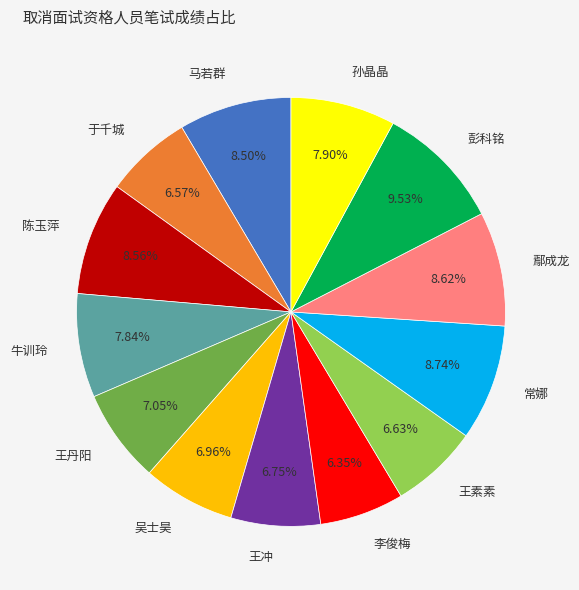

Is it true that 王冲 is 7% of the pie?

True